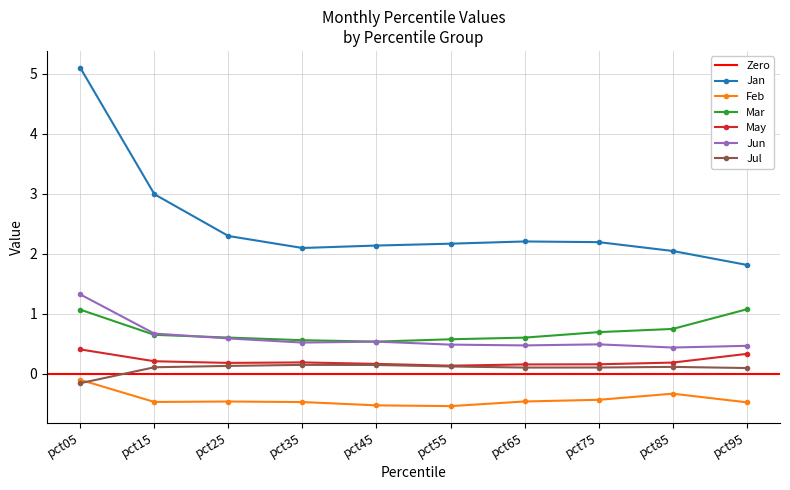

True or false: Jul has a value of 0.1 at pct45.

True